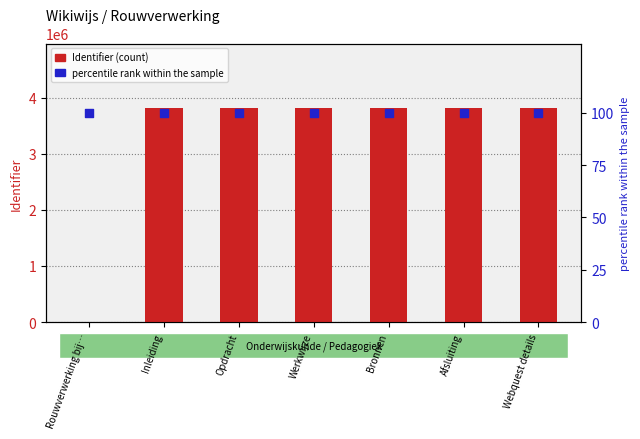

Which series has the largest total across all categories?

Identifier